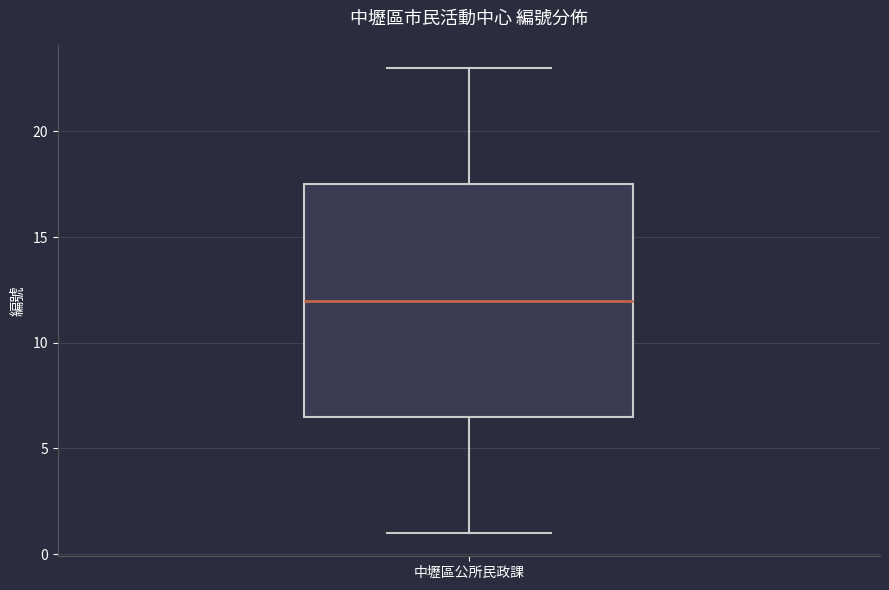

Where does the median line of the box for 中壢區公所民政課 sit on the y-axis? The values are not printed on the chart, so give them approximately, as read against the axis.

12.0